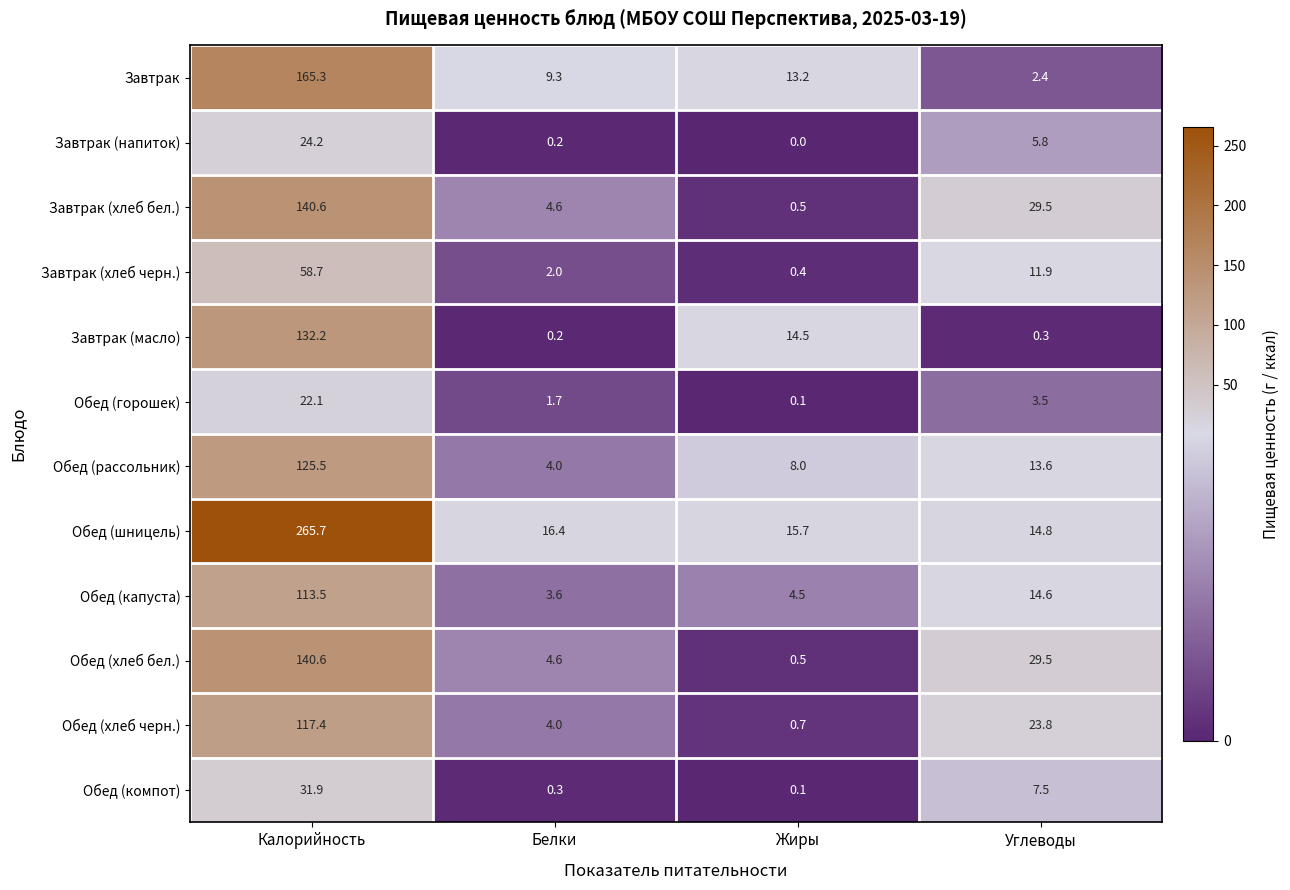

Read the Обед (рассольник) value at Углеводы.

13.6